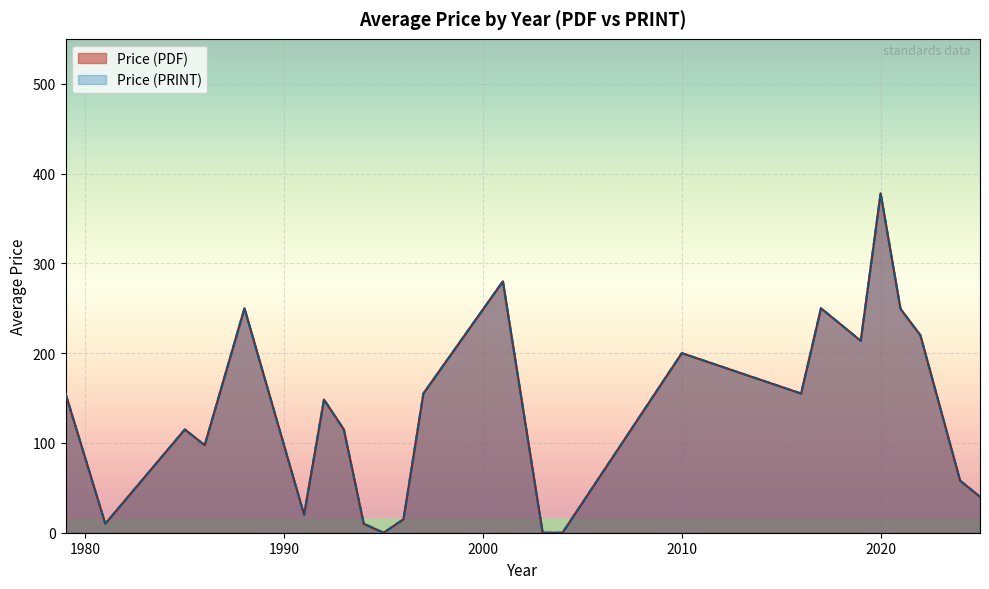

Which series changed the most between 2016 and 32?

Price (PDF)